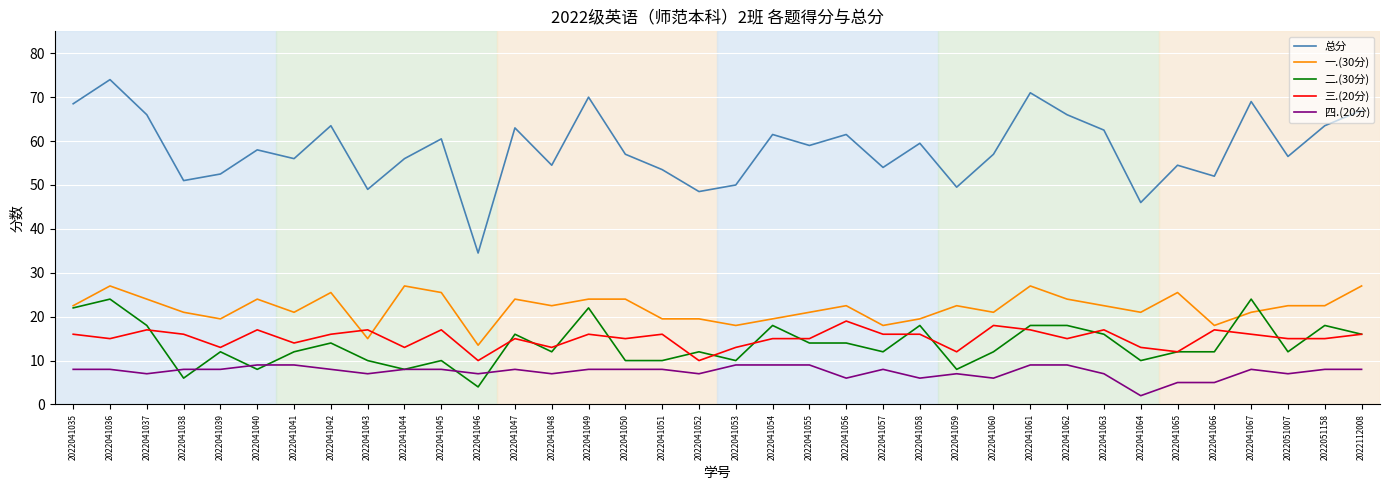

What value does the 二.(30分) series have at 2022112008?

16.0